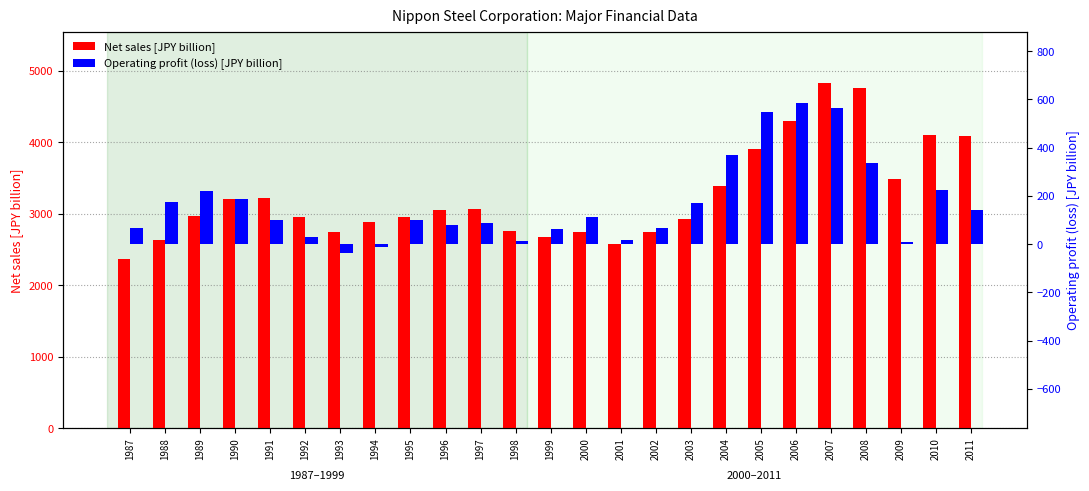

Read the Net sales [JPY billion] value at 1994.

2881